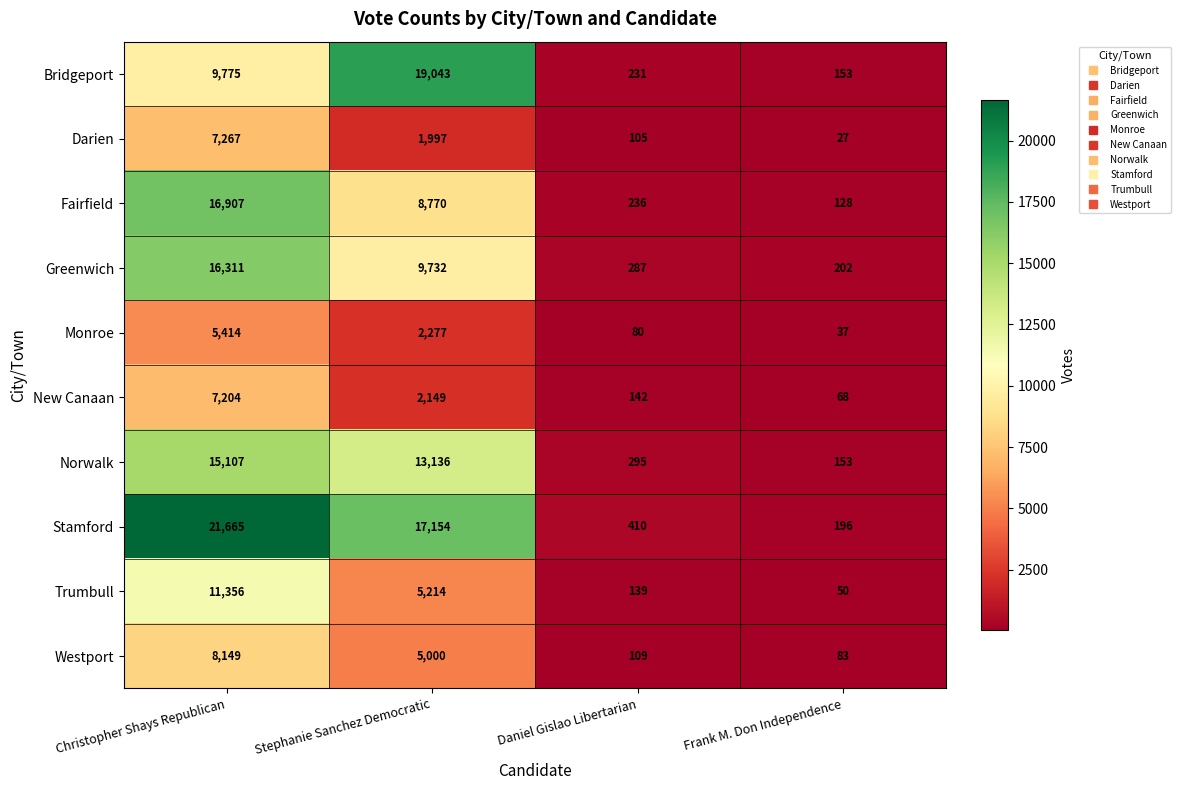

Which series has the largest range (max minus min)?

Stamford